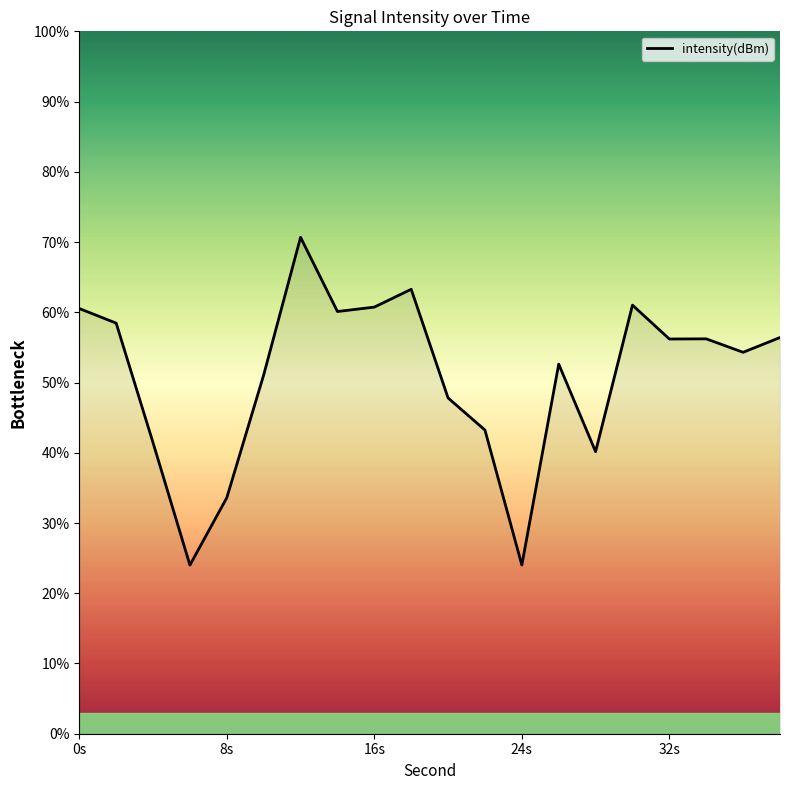

How many series are shown in this chart?

1